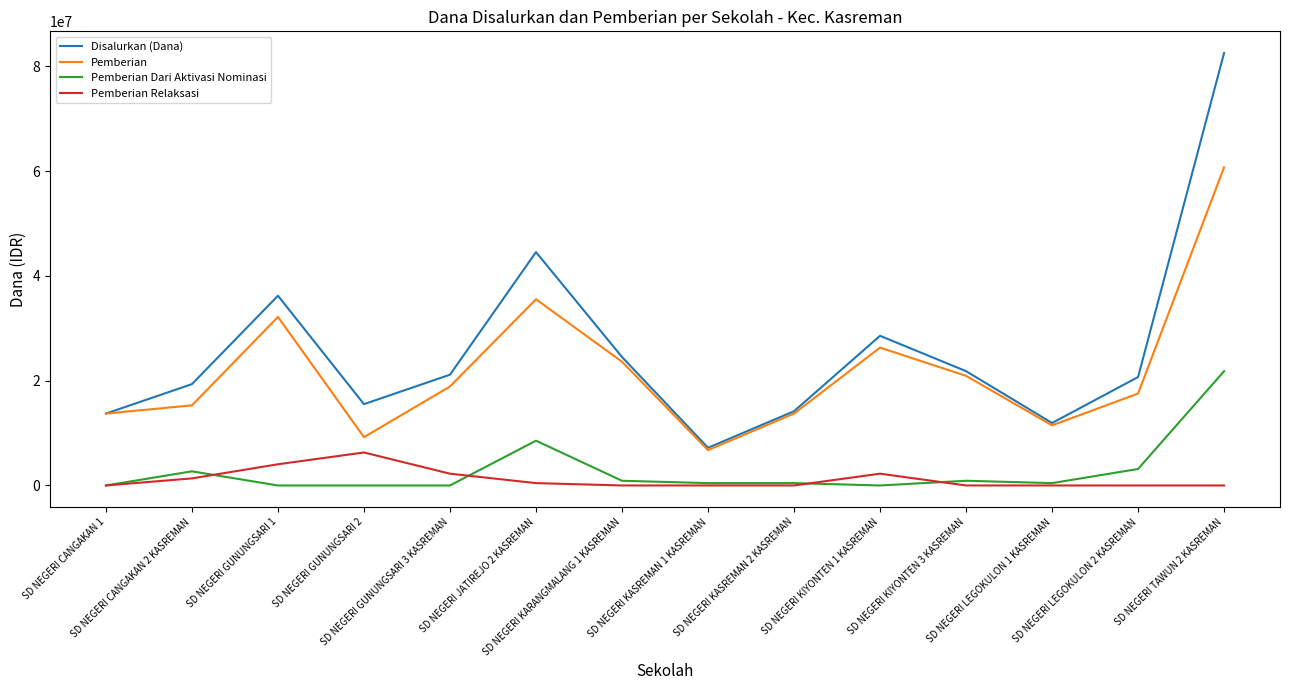

True or false: Pemberian Dari Aktivasi Nominasi has more than 2 points higher than both neighbors.

True